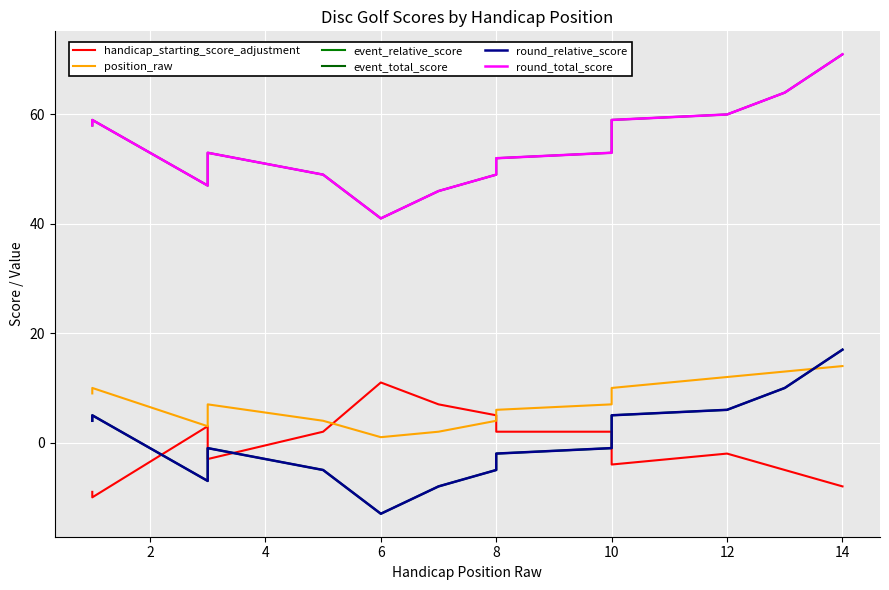

True or false: round_total_score and position_raw intersect in this chart.

False